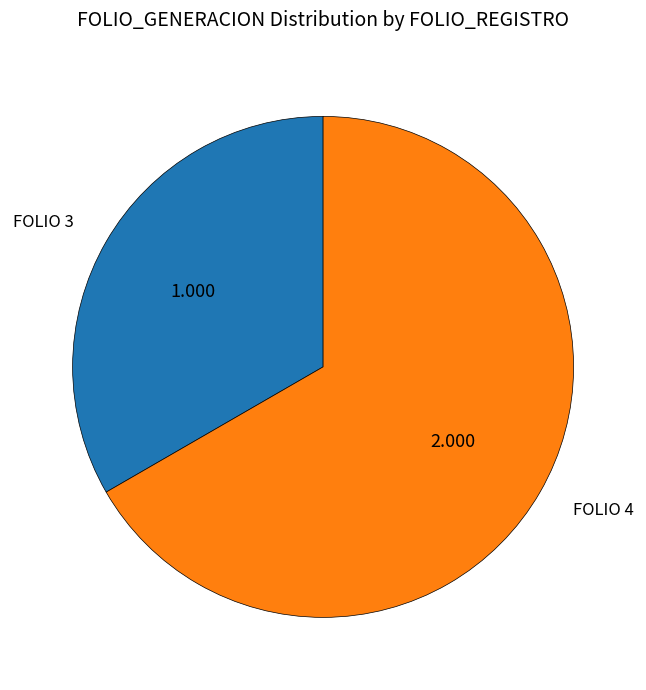

What is the smallest slice in the pie chart?

FOLIO 3